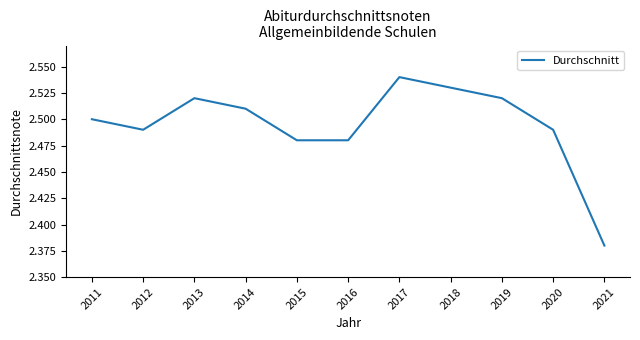

The chart shows a value of 4.0 at 2011. True or false?

False